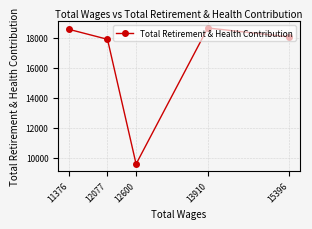

At which category does the data reach its first local valley?

12600